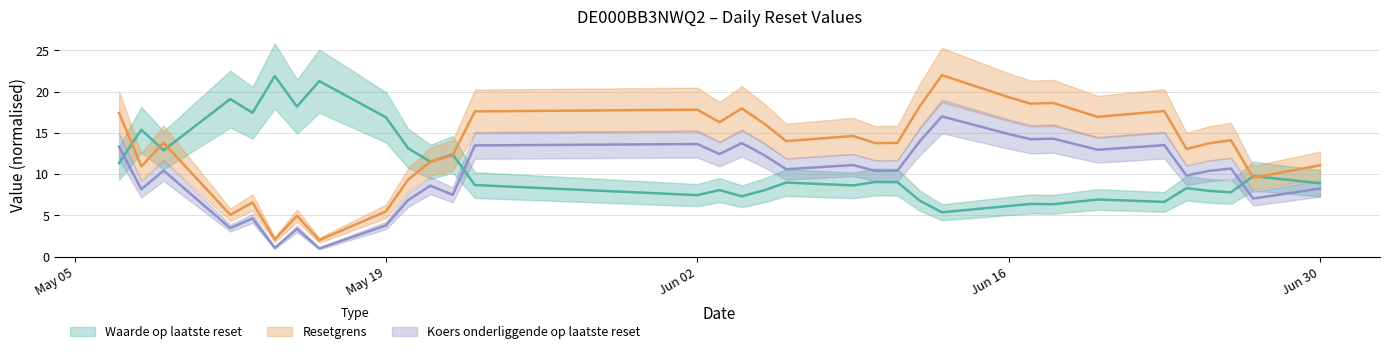

True or false: Resetgrens and Koers onderliggende op laatste reset intersect in this chart.

False